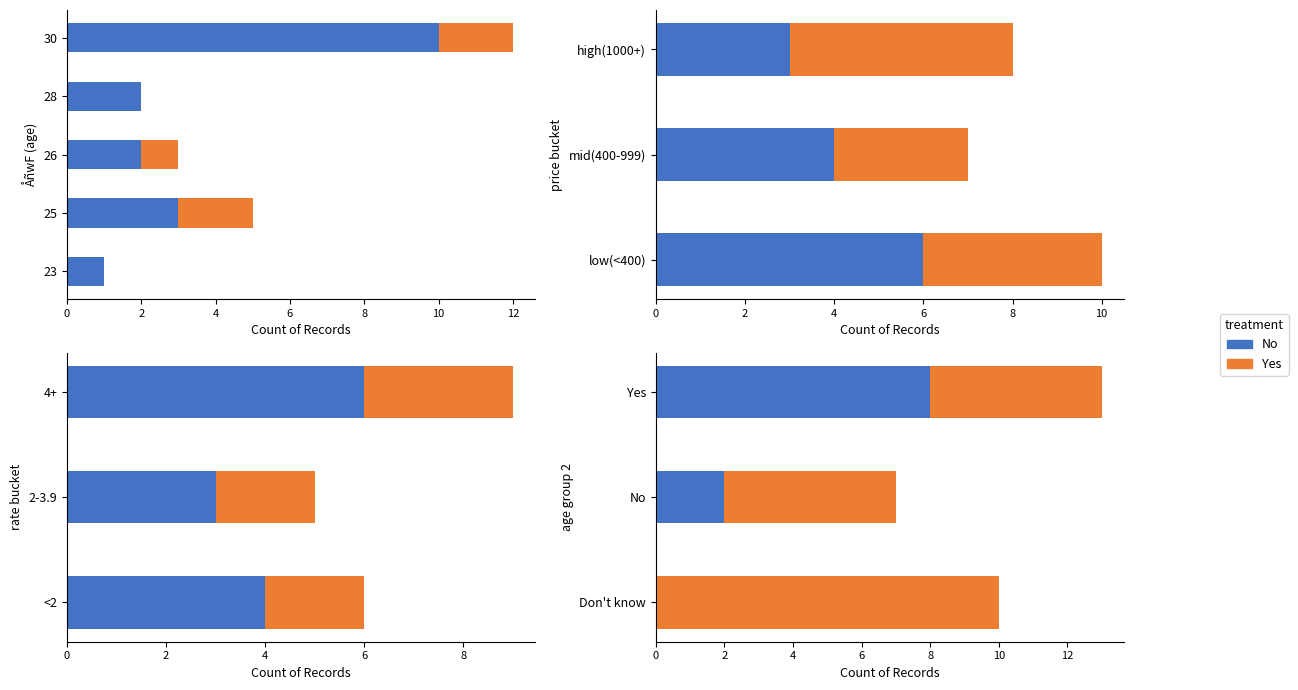

Does the chart contain stacked bars?

No